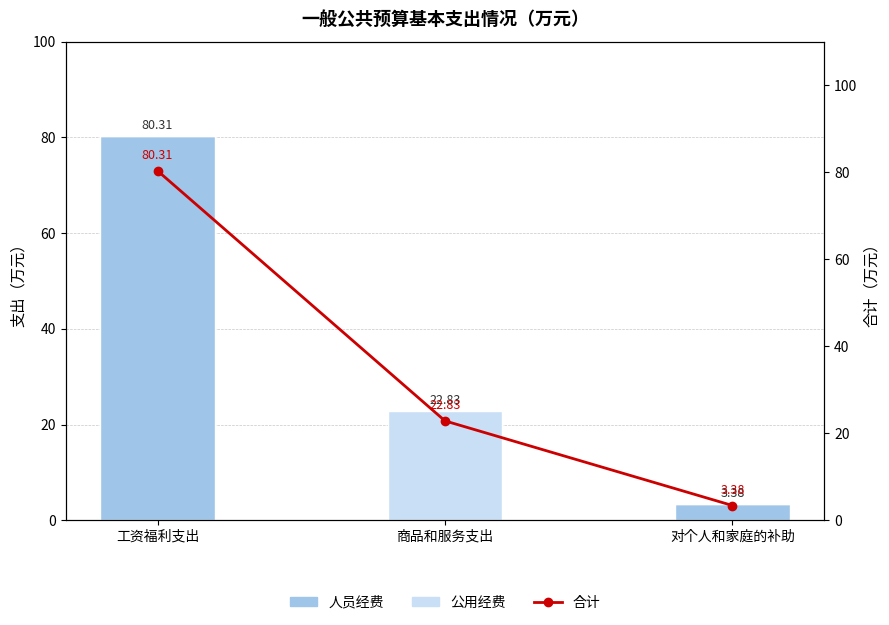

Reading left to right, extract all data points from this chart.

人员经费: 工资福利支出=80.3	商品和服务支出=0.0	对个人和家庭的补助=3.4
公用经费: 工资福利支出=0.0	商品和服务支出=22.8	对个人和家庭的补助=0.0
合计: 工资福利支出=80.3	商品和服务支出=22.8	对个人和家庭的补助=3.4